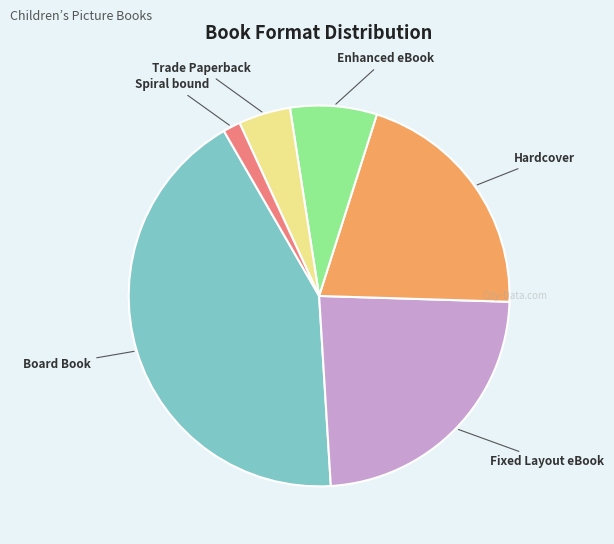

Does any single category account for the majority?

No